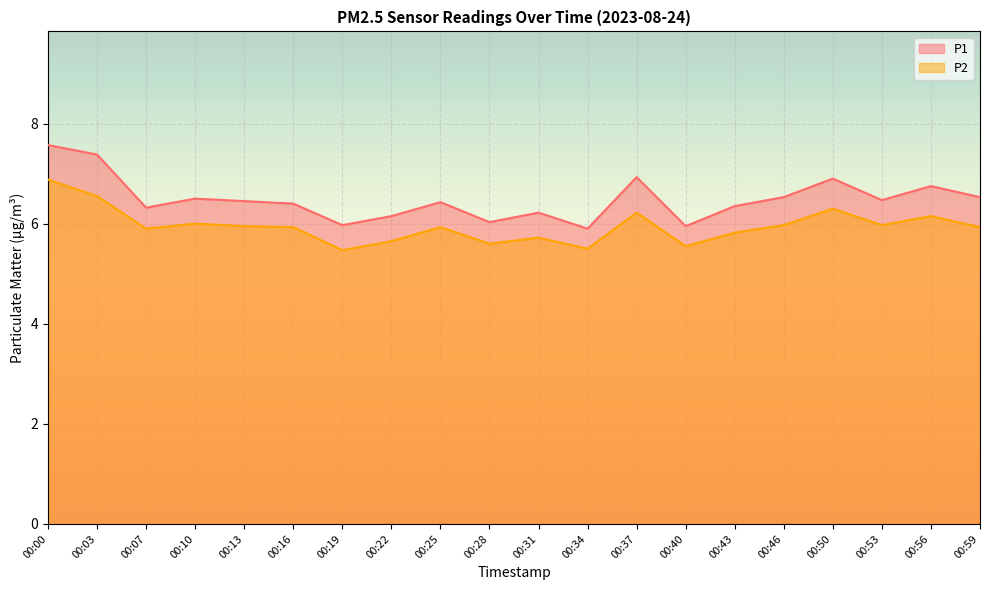

The P1 series shows 6.3 at 00:07. True or false?

True